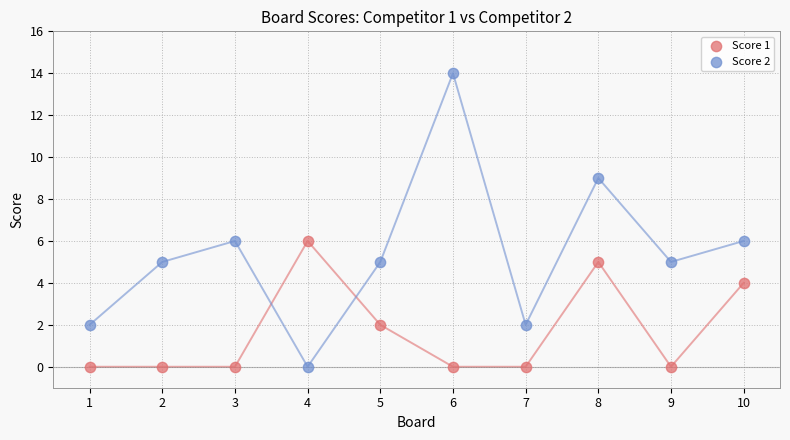

Across all data points, what is the range of X values (max minus min)?

9